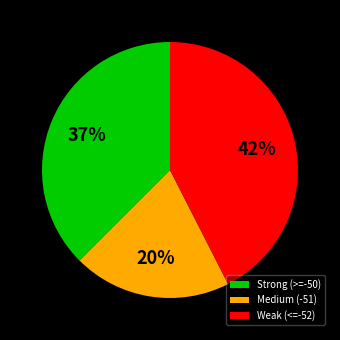

Combined, do Strong (>=-50) and Medium (-51) account for over 50%?

Yes